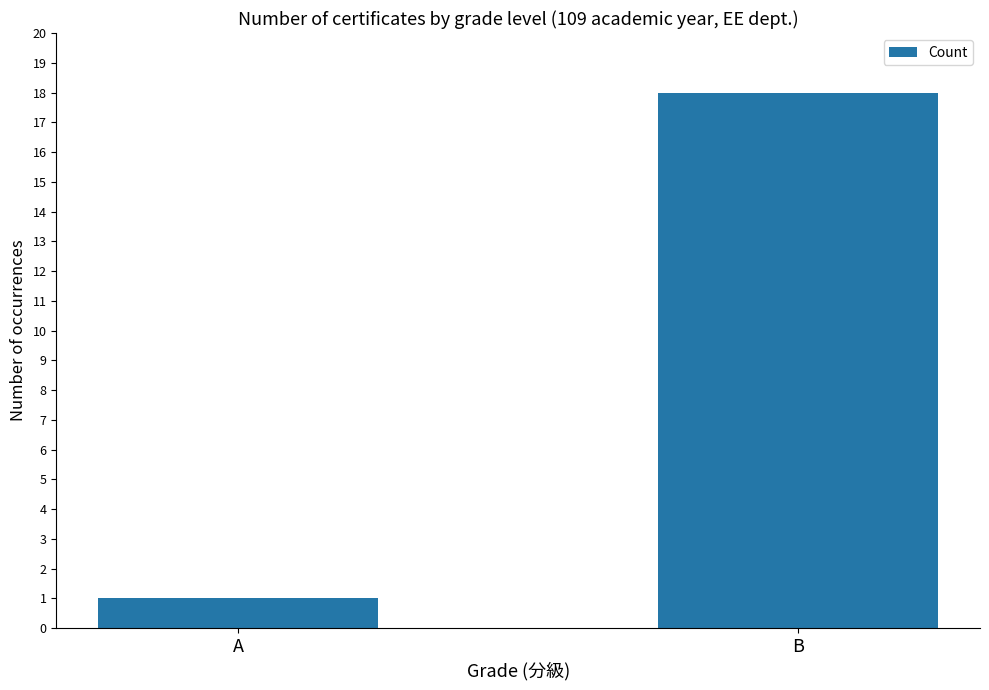

What is the sum of the values at B and A?

19